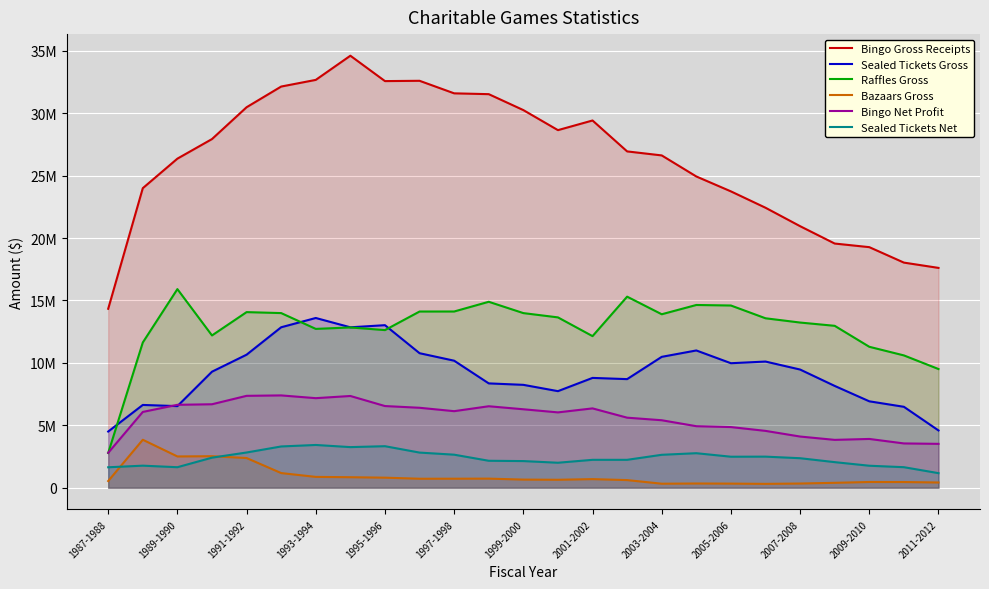

Reading left to right, transcribe all the data shown in this chart.

Bingo Gross Receipts: 14336535	23999311	26364086	27933508	30483065	32140787	32674269	34611016	32577392	32601305	31596585	31530981	30254462	28648488	29421633	26944792	26623410	24936423	23742079	22430903	20953589	19562905	19273816	18035816	17611758
Sealed Tickets Gross: 4502088	6632520	6538128	9296477	10658352	12855959	13598809	12852430	13023225	10777485	10177172	8358927	8242968	7737504	8798418	8700876	10486188	10997616	9975390	10108620	9468590	8156440	6923240	6483750	4589270
Raffles Gross: 2783884	11636117	15912321	12200164	14069165	13991714	12724790	12841156	12628656	14116733	14118535	14897255	13990352	13646978	12145188	15308007	13897758	14640865	14598838	13575200	13233928	12971562	11291966	10601103	9509418
Bazaars Gross: 535759	3843311	2506034	2525410	2379290	1174648	868330	842166	805688	720416	722966	729070	652109	637709	689856	611627	322500	338856	330195	309915	337085	393658	459317	455904	420018
Bingo Net Profit: 2797145	6072923	6643093	6687854	7362392	7396394	7175268	7350321	6543880	6405709	6133275	6527835	6286020	6036013	6356416	5612204	5406971	4929644	4860049	4554498	4101108	3834344	3908447	3548675	3515201
Sealed Tickets Net: 1638499	1767779	1643934	2409137	2822482	3306489	3425952	3254049	3327542	2815867	2647880	2159751	2135186	2002254	2235406	2235541	2638475	2766089	2484288	2491068	2364773	2050103	1762485	1645709	1167818